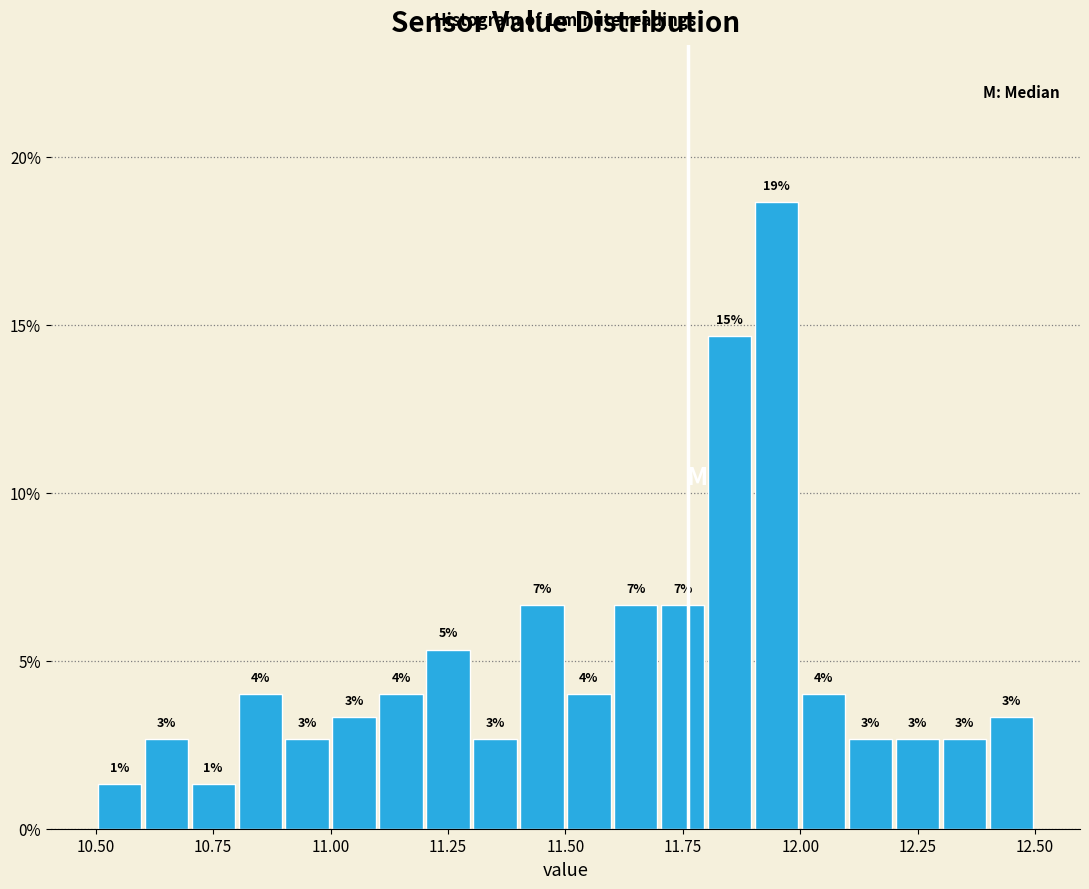

Read against the x-axis, roughly where is the centre of the tallest bar?

11.95